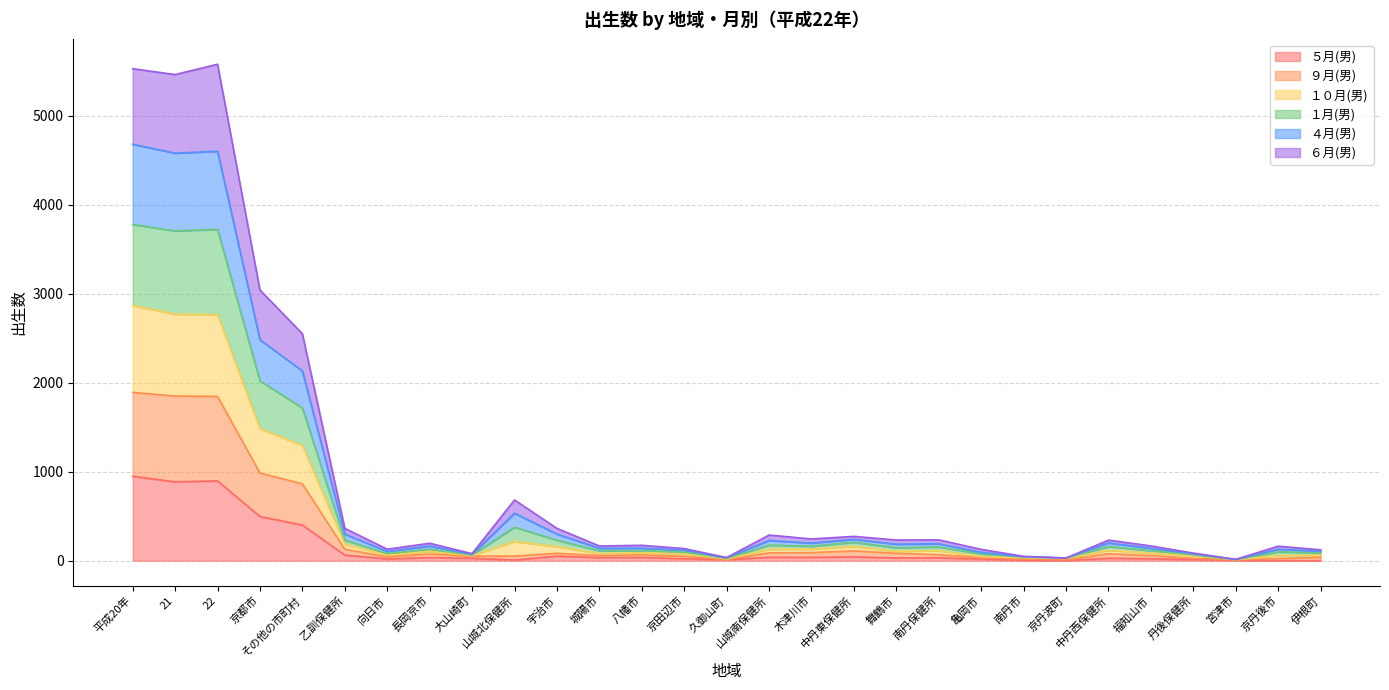

What is the greatest value displayed?

5576